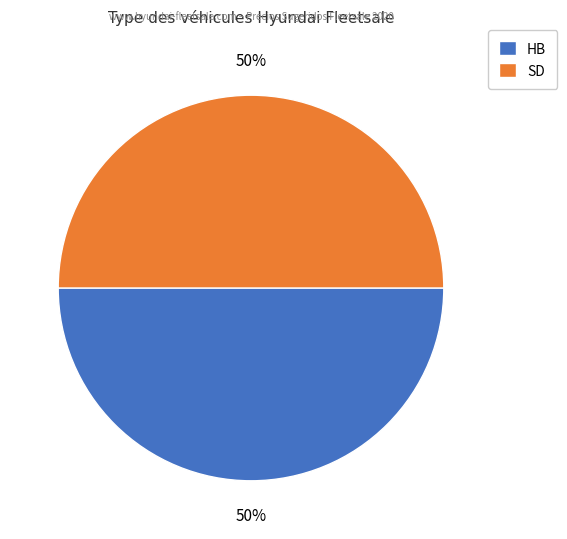

Is it true that SD is 38% of the pie?

False